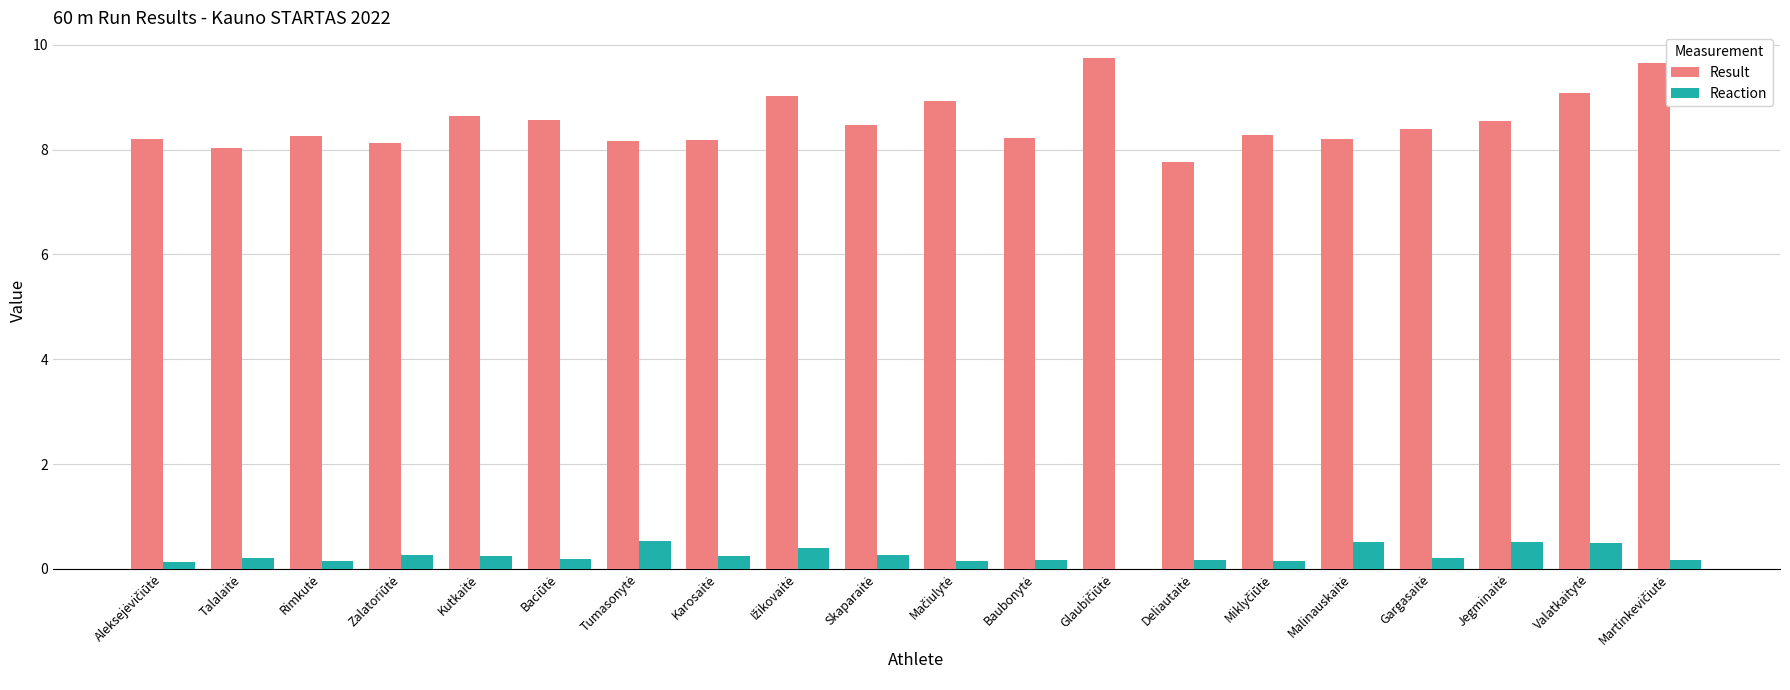

What is the sum of all Reaction values?

5.2